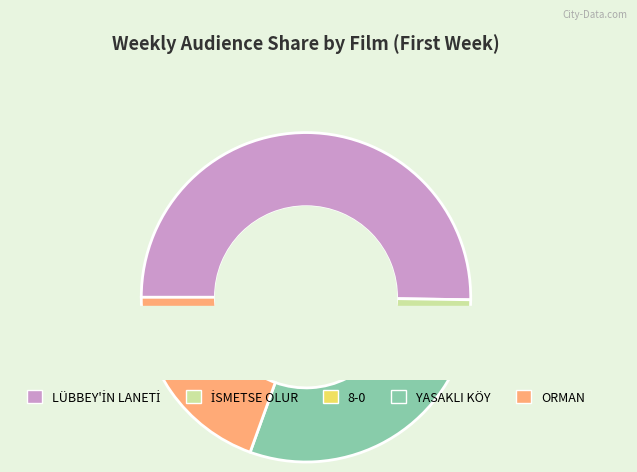

Which category has the biggest portion of the pie?

LÜBBEY'İN LANETİ